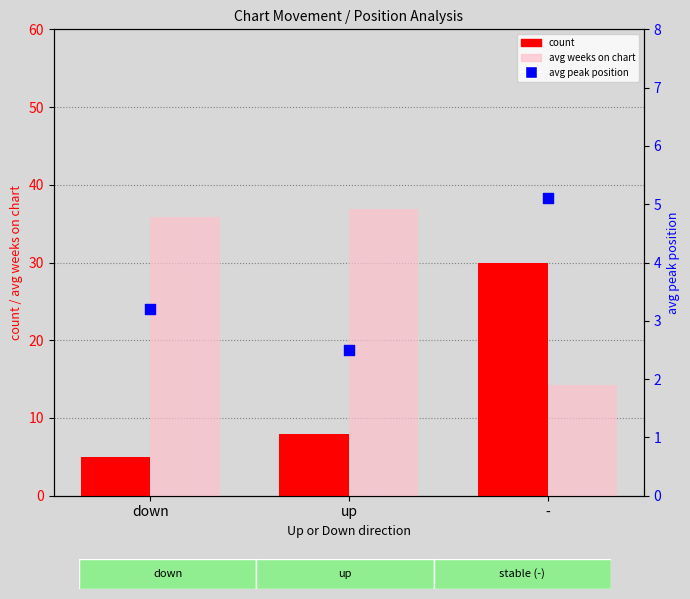

At which category is the sum across all series the highest?

-